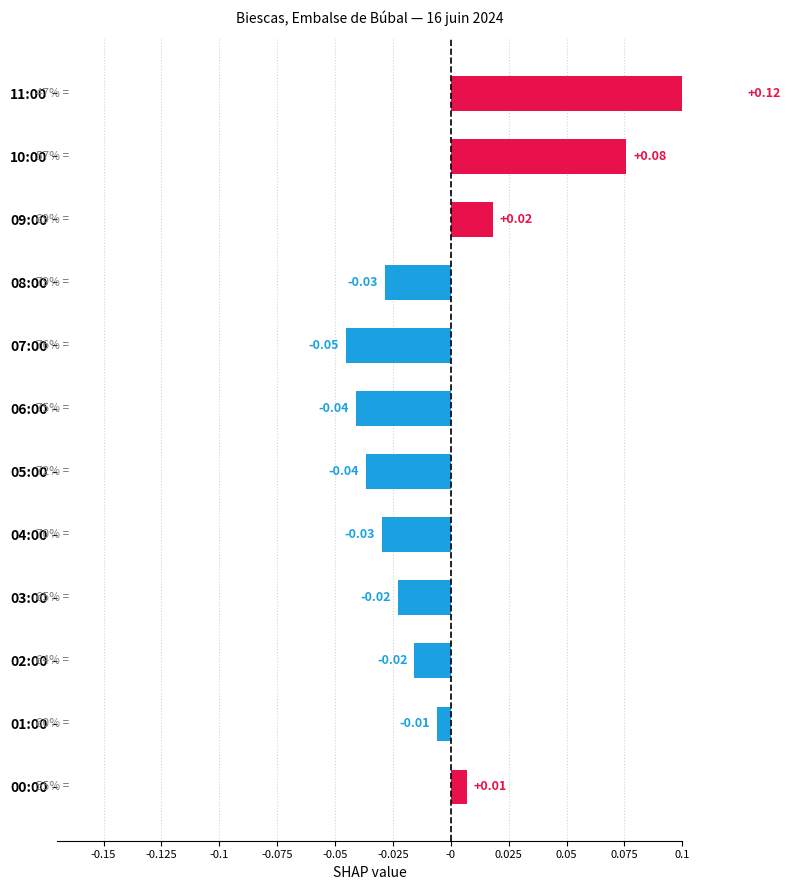

How many values are below 0?

8